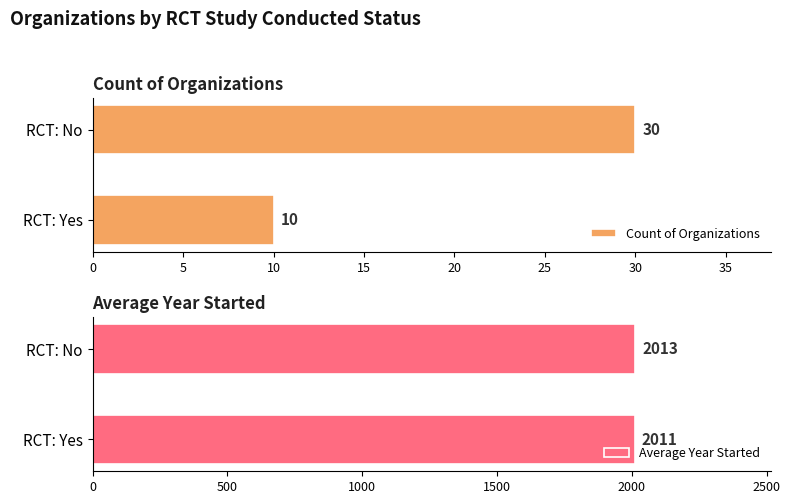

What is the difference between the maximum and minimum values in the Count of Organizations series?

20